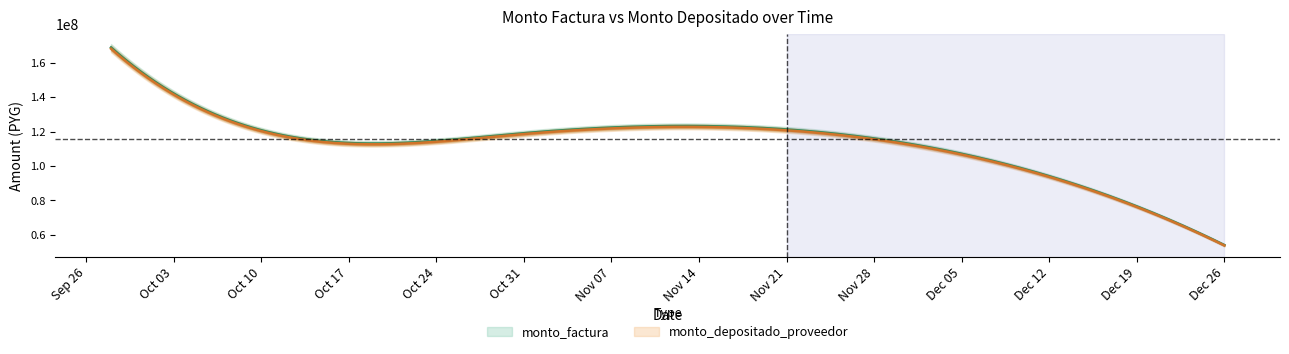

Reading left to right, what are all the values shown in this chart?

monto_factura: 2017-09-28=168782515	2017-10-13=116176500	2017-10-31=119007500	2017-11-21=121199065	2017-12-26=54034420
monto_depositado_proveedor: 2017-09-28=168107385	2017-10-13=115711794	2017-10-31=118531470	2017-11-21=120714269	2017-12-26=53818282